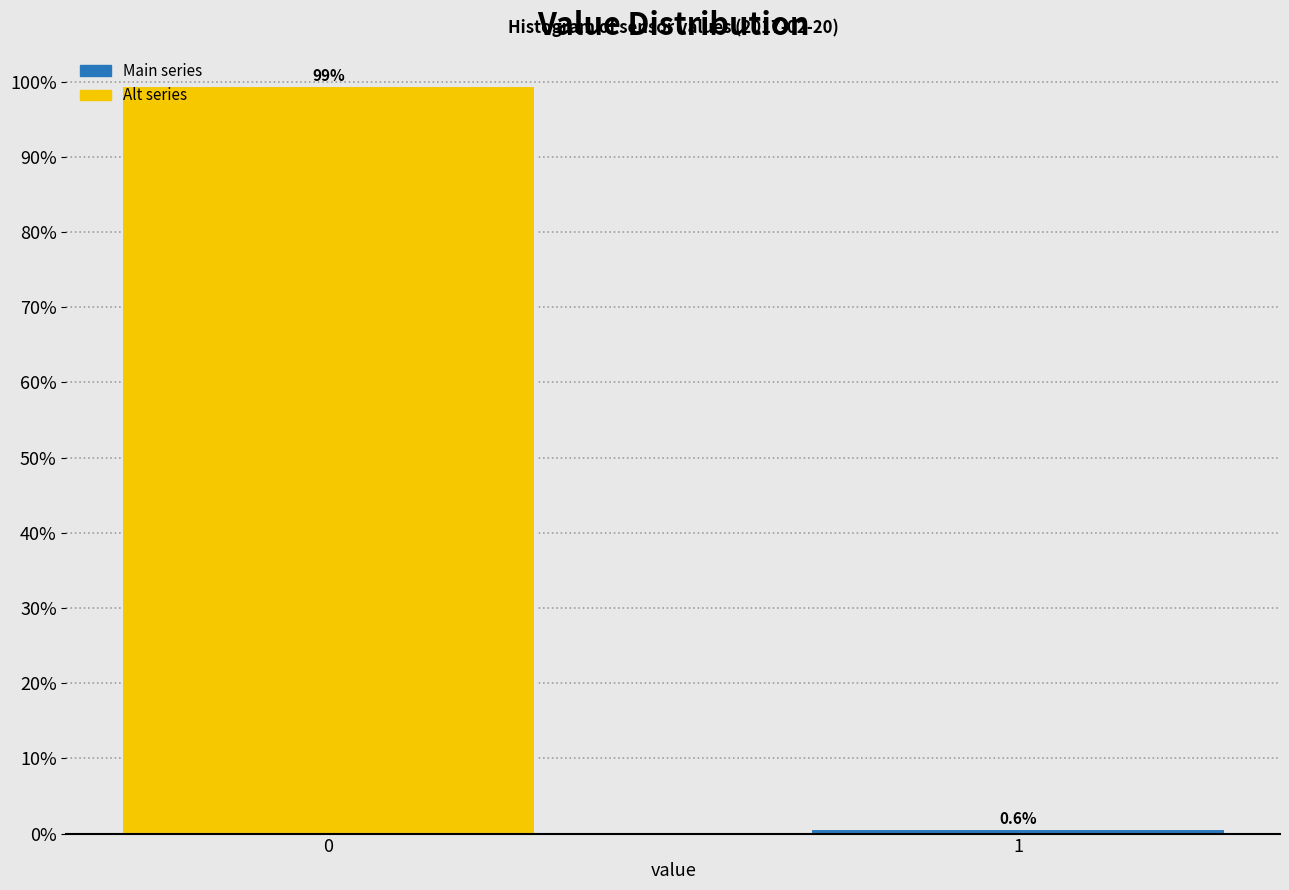

Reading left to right, extract all data points from this chart.

99.4	0.6